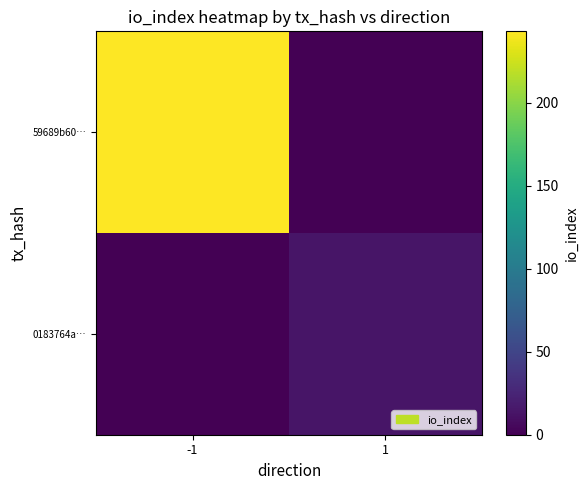

What is the difference between the highest and lowest values at 1?

14